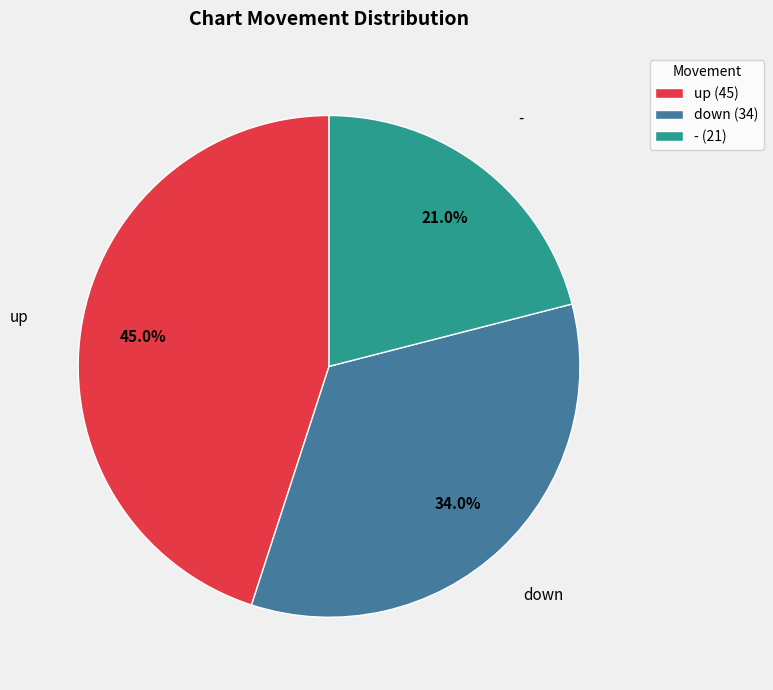

Does any single category account for the majority?

No